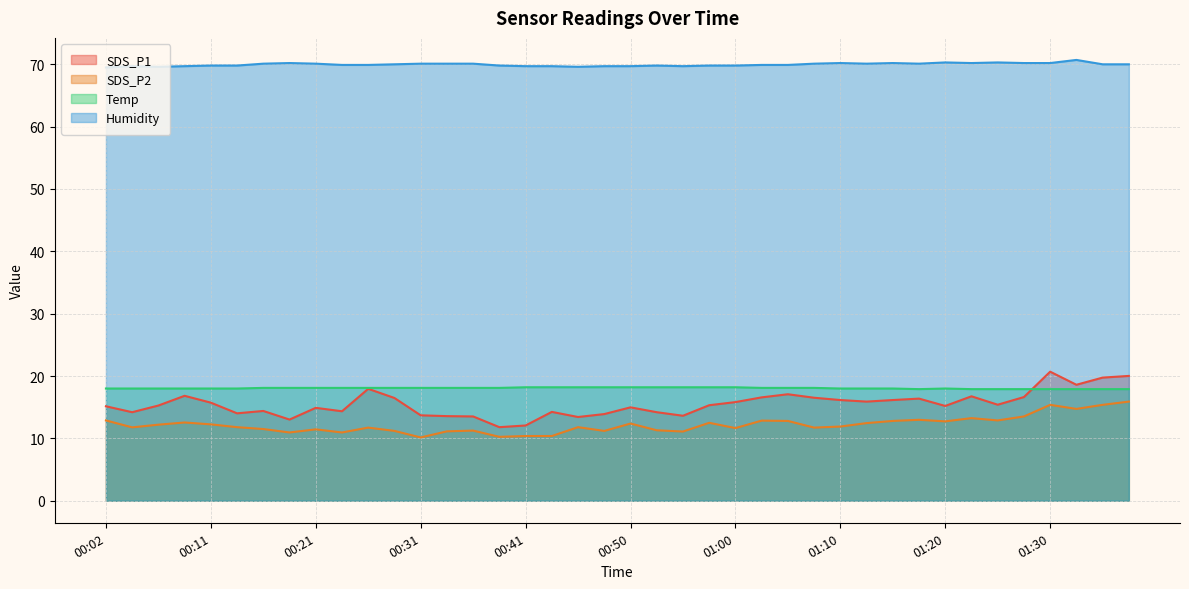

The SDS_P1 series shows 25.8 at 00:50. True or false?

False